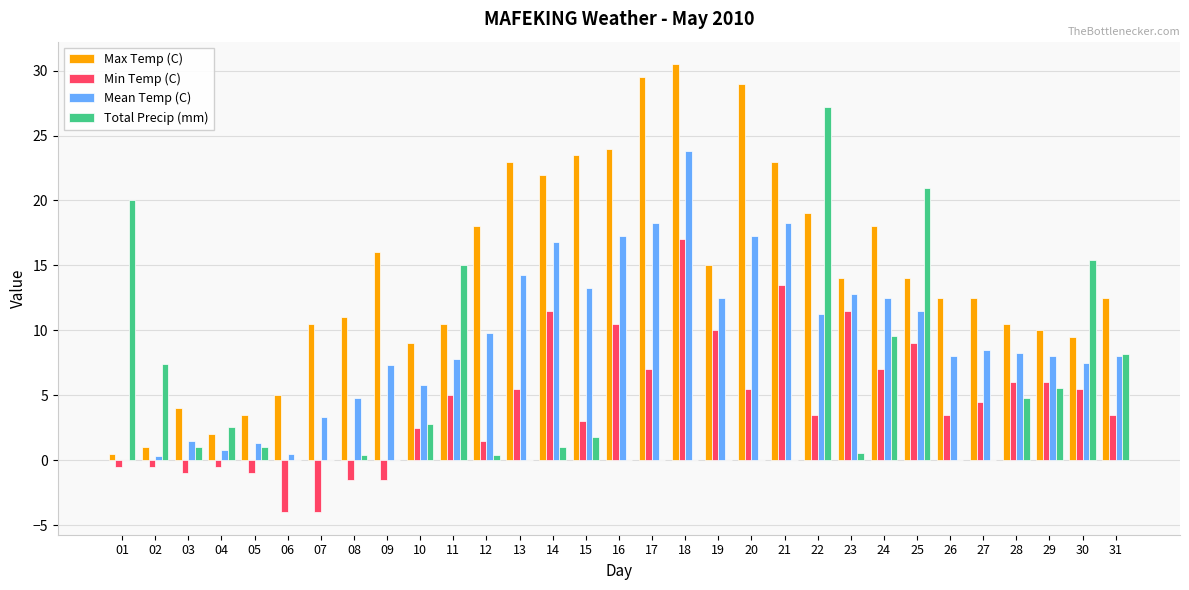

Is it true that Min Temp (C) equals -1.5 at 09?

True